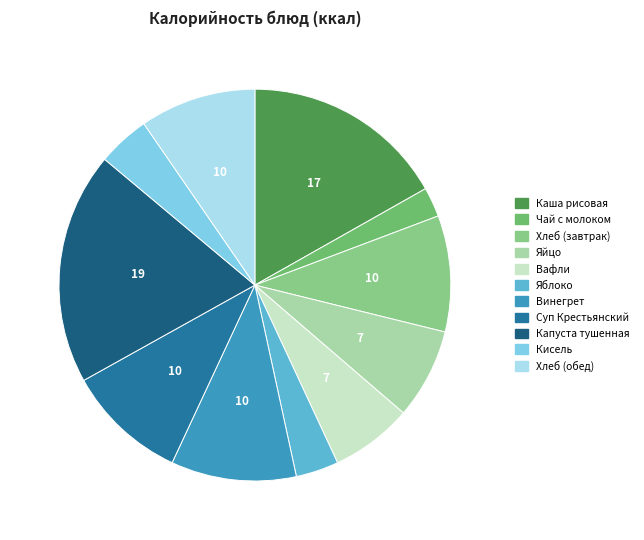

The Каша рисовая slice represents 17% of the pie. True or false?

True